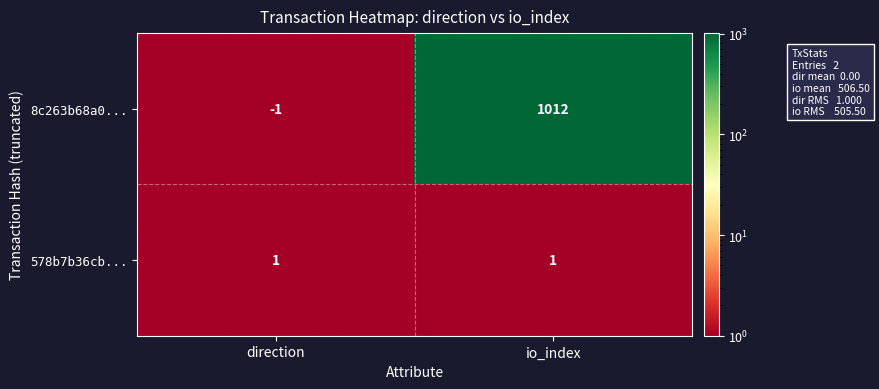

Rank the series by their maximum value, from lowest to highest.

578b7b36cb..., 8c263b68a0...